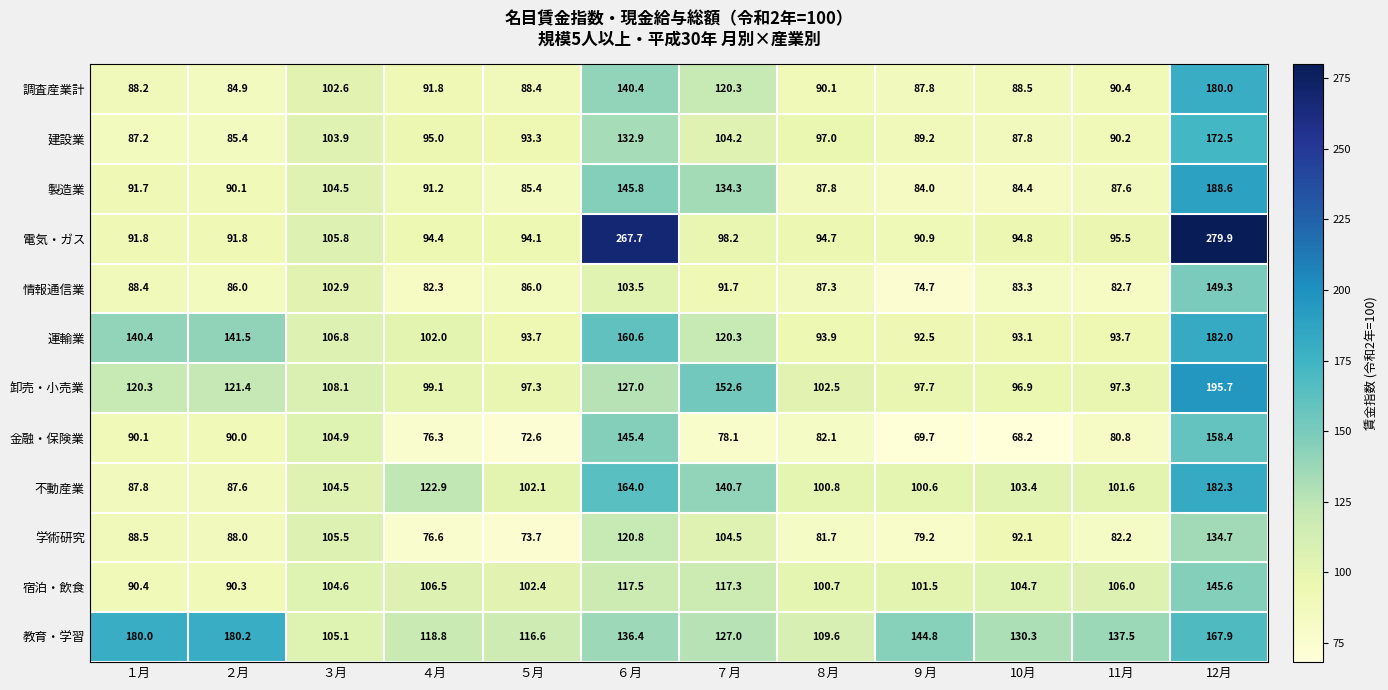

Which series has the largest total across all categories?

教育・学習